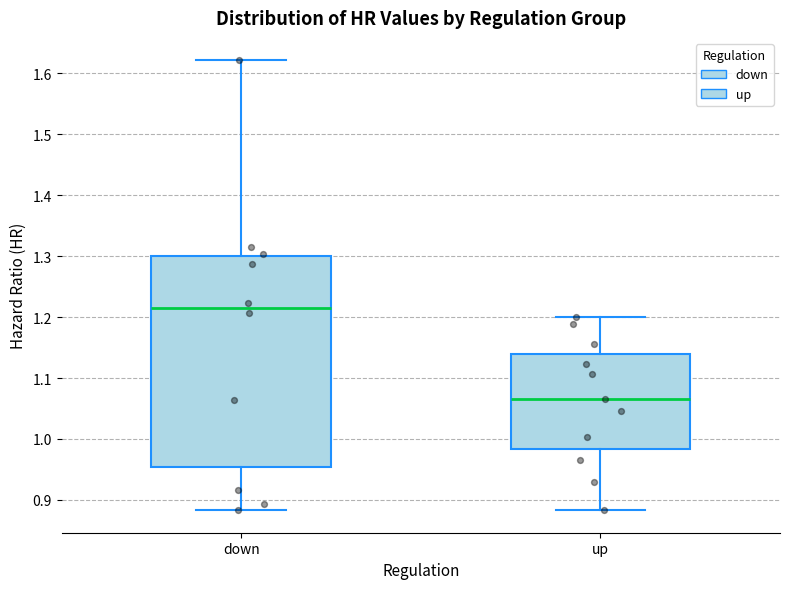

Where does the lower whisker of the box for up end on the y-axis? The values are not printed on the chart, so give them approximately, as read against the axis.

0.88